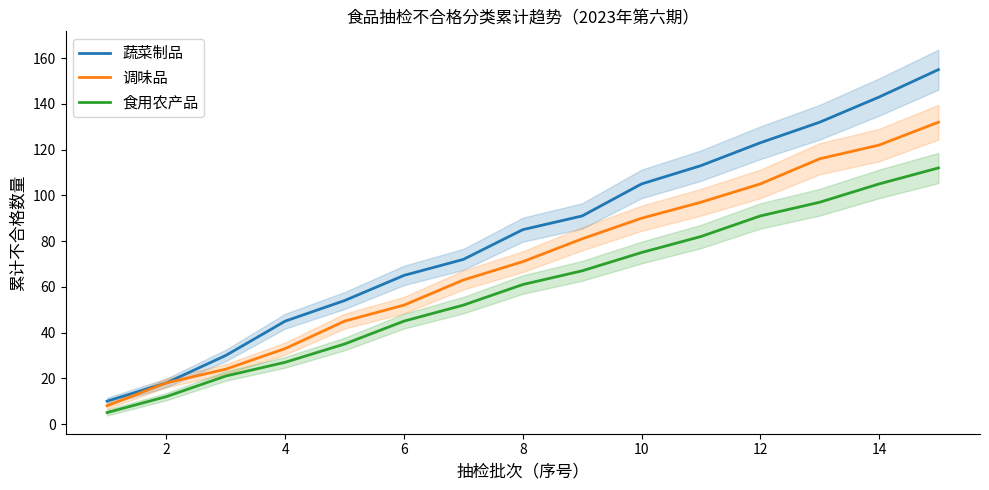

What is the minimum value for 食用农产品?

5